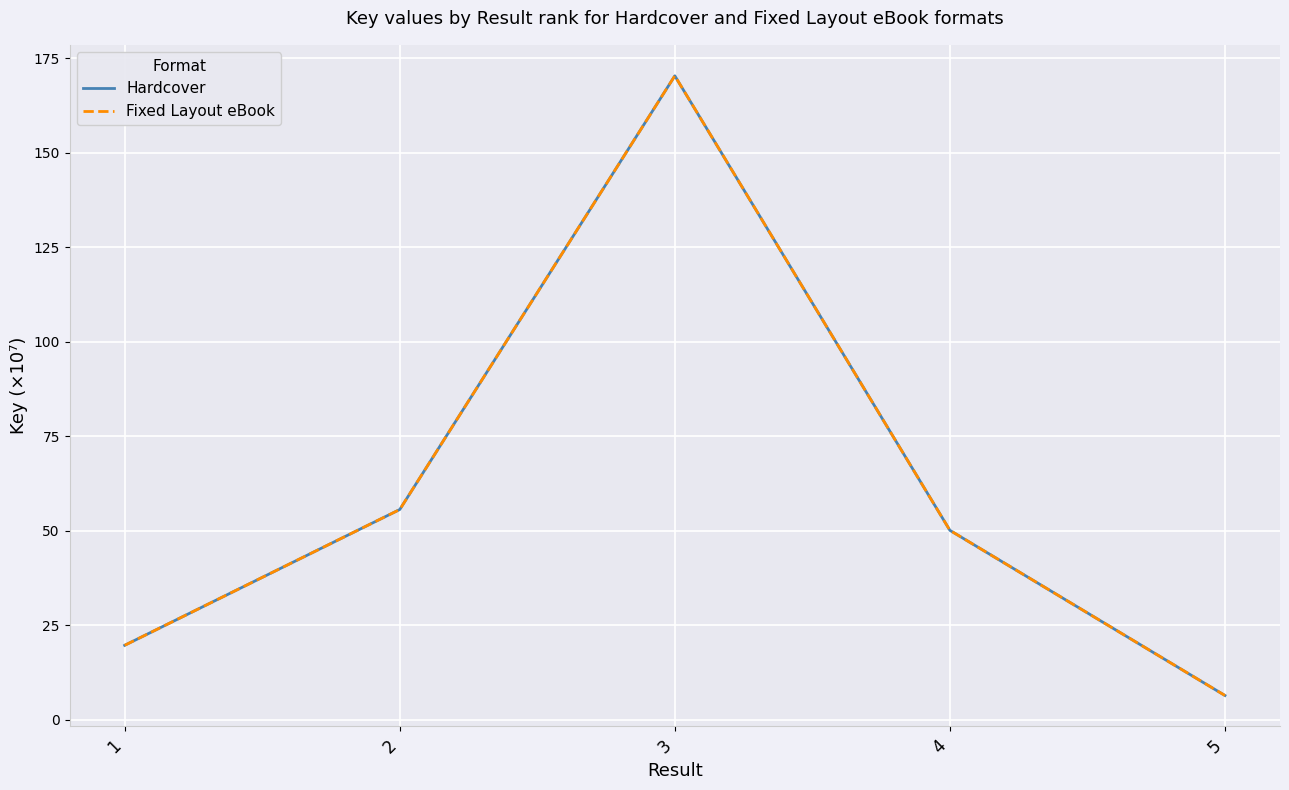

Does the chart have visible grid lines?

Yes